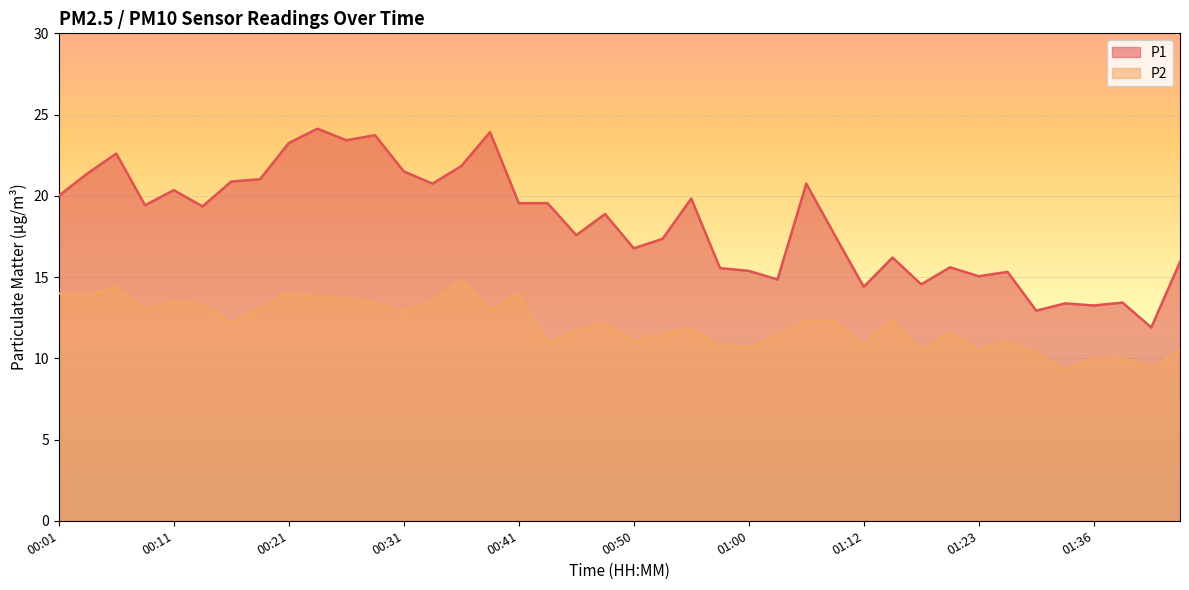

How many interior local valleys does the P1 series have?

13